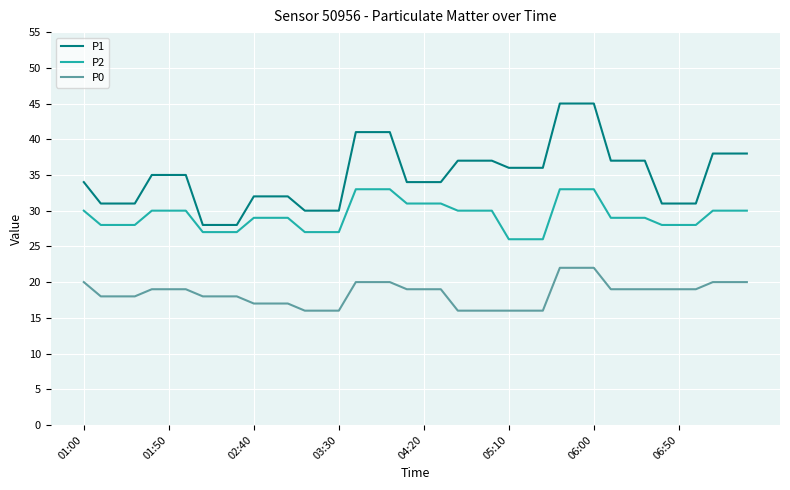

What is the highest value of the P0 series?

22